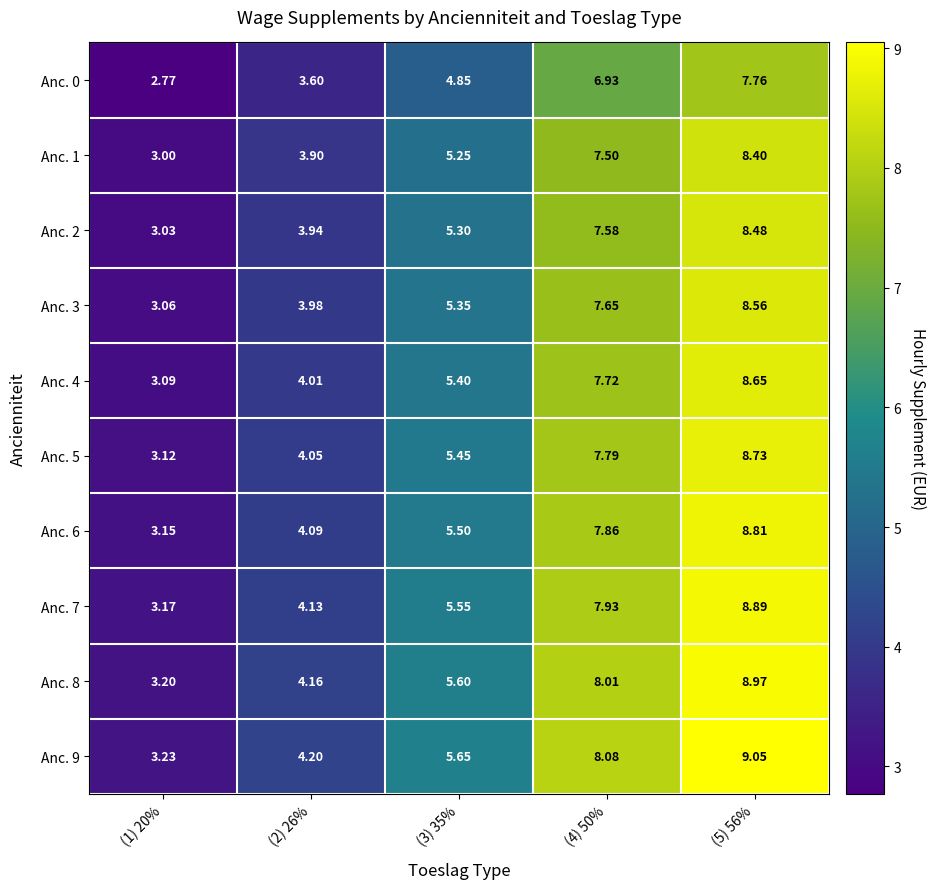

Is the value of Anc. 9 at (4) 50% greater than the value of Anc. 6 at (2) 26%?

Yes